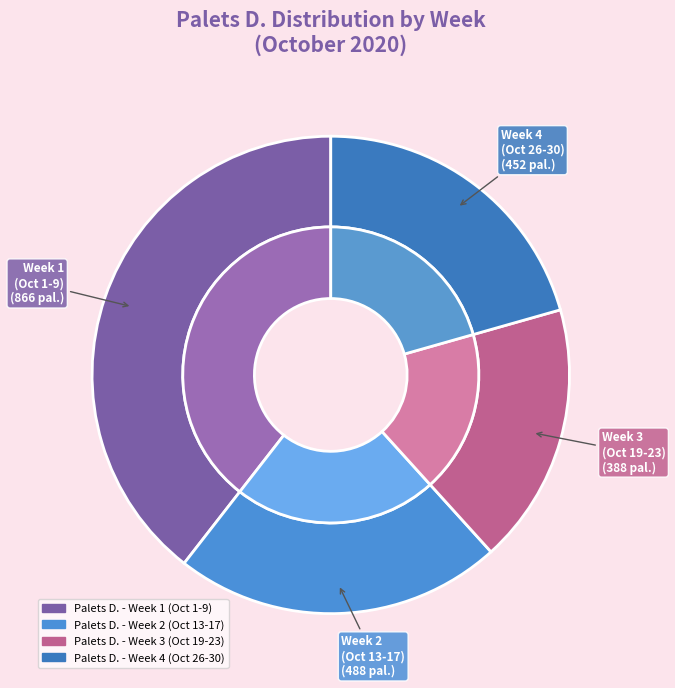

Is 2020-10-27 the majority of the pie?

No